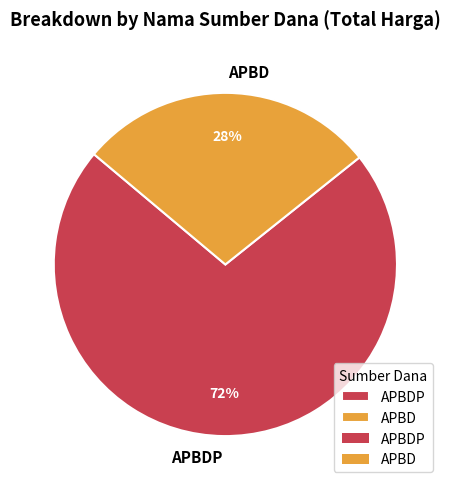

What percentage is the APBDP slice, to the nearest percent?

72%